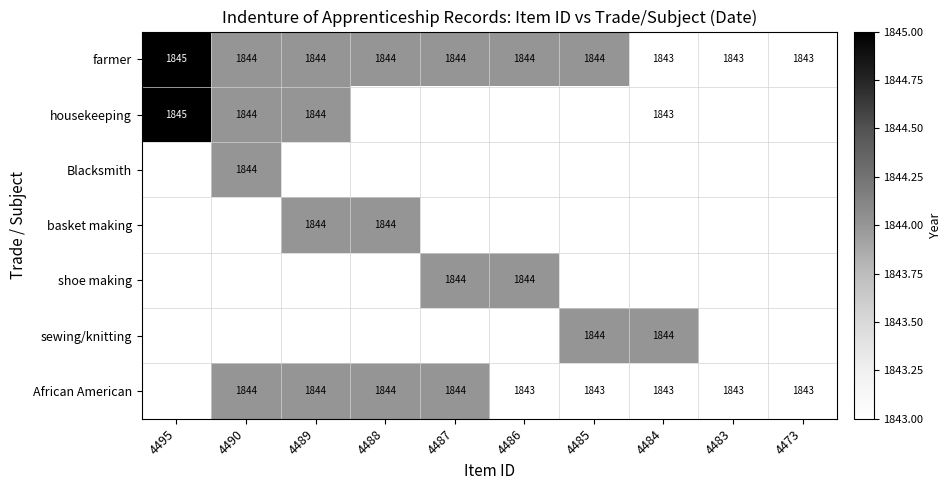

True or false: African American has a value of 673 at 4490.

False